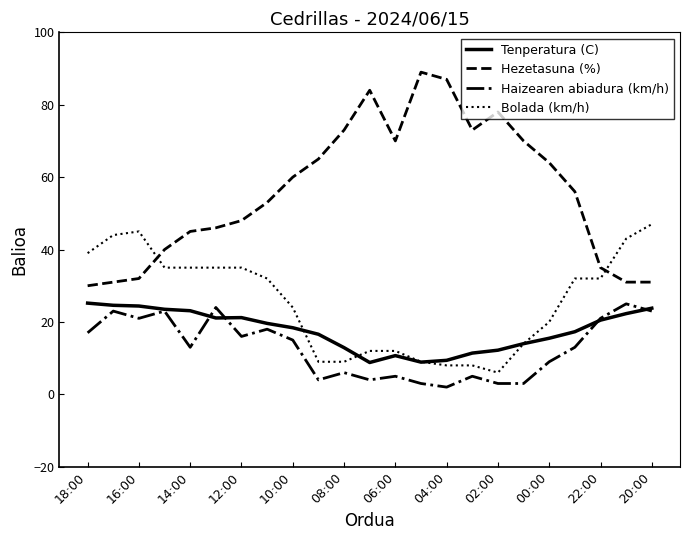

What is the highest value of the Tenperatura (C) series?

25.2